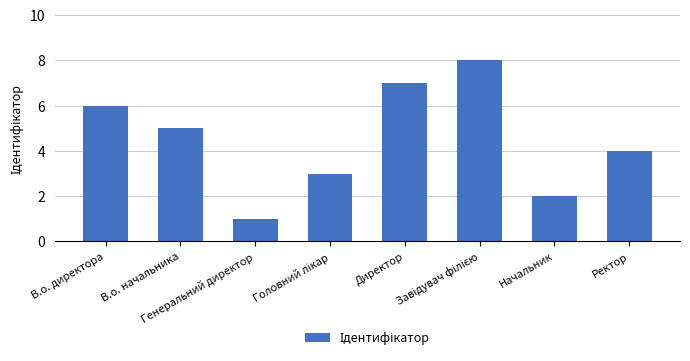

What is the sum of all values?

36